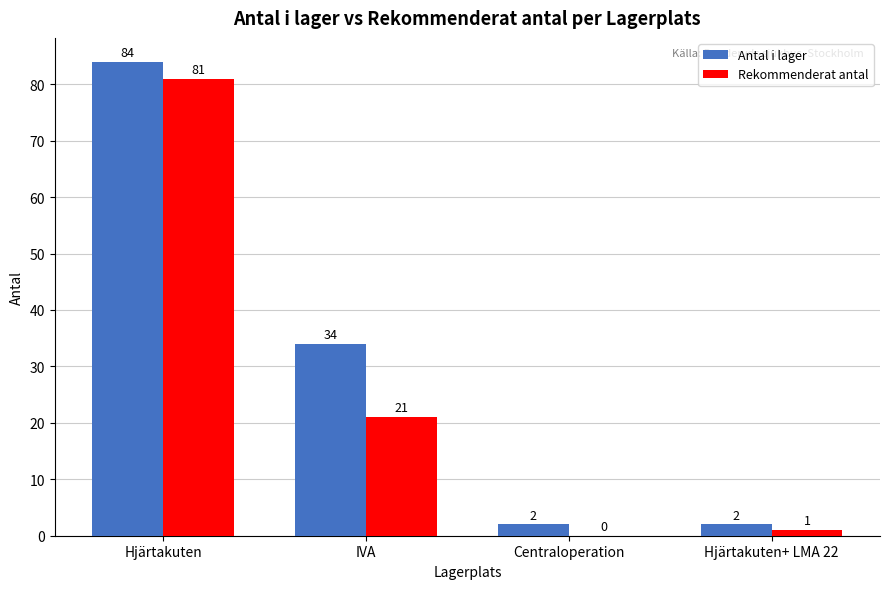

Which series has the largest total across all categories?

Antal i lager